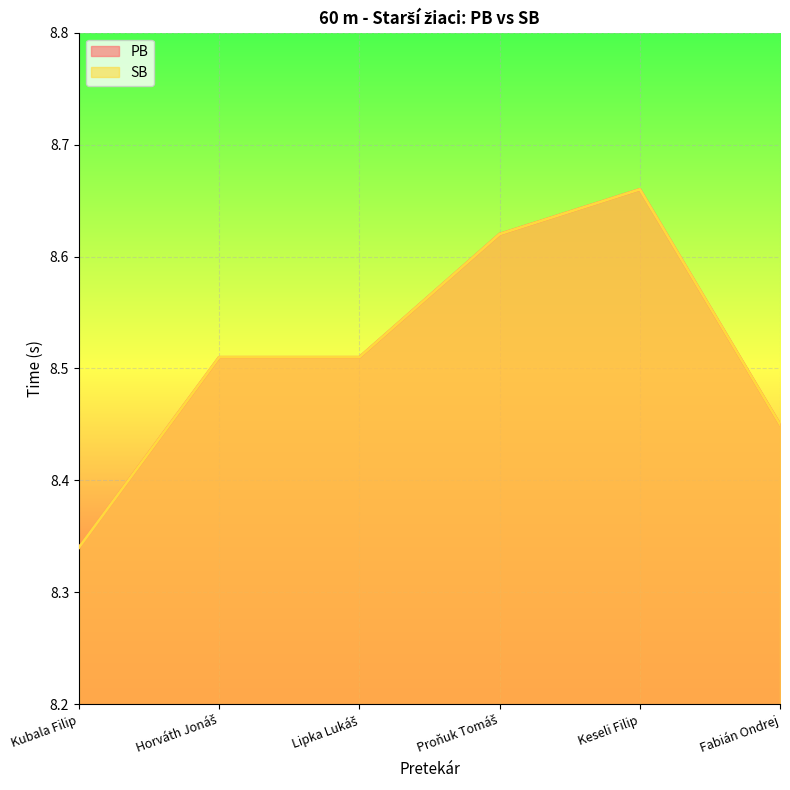

Where is SB nearest to the value 8?

Kubala Filip